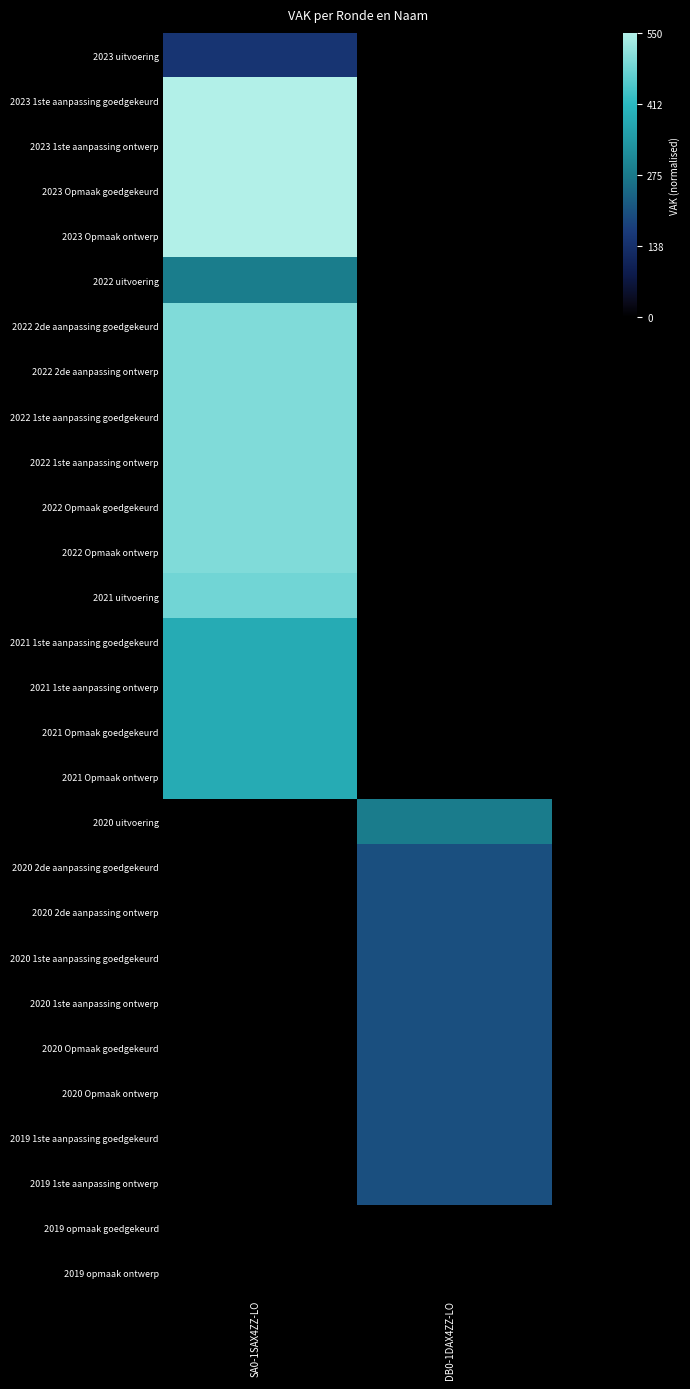

Reading left to right, extract all data points from this chart.

2023 uitvoering: SA0-1SAX4ZZ-LO=0.3	DB0-1DAX4ZZ-LO=0.0
2023 1ste aanpassing goedgekeurd: SA0-1SAX4ZZ-LO=1.0	DB0-1DAX4ZZ-LO=0.0
2023 1ste aanpassing ontwerp: SA0-1SAX4ZZ-LO=1.0	DB0-1DAX4ZZ-LO=0.0
2023 Opmaak goedgekeurd: SA0-1SAX4ZZ-LO=1.0	DB0-1DAX4ZZ-LO=0.0
2023 Opmaak ontwerp: SA0-1SAX4ZZ-LO=1.0	DB0-1DAX4ZZ-LO=0.0
2022 uitvoering: SA0-1SAX4ZZ-LO=0.5	DB0-1DAX4ZZ-LO=0.0
2022 2de aanpassing goedgekeurd: SA0-1SAX4ZZ-LO=0.9	DB0-1DAX4ZZ-LO=0.0
2022 2de aanpassing ontwerp: SA0-1SAX4ZZ-LO=0.9	DB0-1DAX4ZZ-LO=0.0
2022 1ste aanpassing goedgekeurd: SA0-1SAX4ZZ-LO=0.9	DB0-1DAX4ZZ-LO=0.0
2022 1ste aanpassing ontwerp: SA0-1SAX4ZZ-LO=0.9	DB0-1DAX4ZZ-LO=0.0
2022 Opmaak goedgekeurd: SA0-1SAX4ZZ-LO=0.9	DB0-1DAX4ZZ-LO=0.0
2022 Opmaak ontwerp: SA0-1SAX4ZZ-LO=0.9	DB0-1DAX4ZZ-LO=0.0
2021 uitvoering: SA0-1SAX4ZZ-LO=0.9	DB0-1DAX4ZZ-LO=0.0
2021 1ste aanpassing goedgekeurd: SA0-1SAX4ZZ-LO=0.7	DB0-1DAX4ZZ-LO=0.0
2021 1ste aanpassing ontwerp: SA0-1SAX4ZZ-LO=0.7	DB0-1DAX4ZZ-LO=0.0
2021 Opmaak goedgekeurd: SA0-1SAX4ZZ-LO=0.7	DB0-1DAX4ZZ-LO=0.0
2021 Opmaak ontwerp: SA0-1SAX4ZZ-LO=0.7	DB0-1DAX4ZZ-LO=0.0
2020 uitvoering: SA0-1SAX4ZZ-LO=0.0	DB0-1DAX4ZZ-LO=0.5
2020 2de aanpassing goedgekeurd: SA0-1SAX4ZZ-LO=0.0	DB0-1DAX4ZZ-LO=0.4
2020 2de aanpassing ontwerp: SA0-1SAX4ZZ-LO=0.0	DB0-1DAX4ZZ-LO=0.4
2020 1ste aanpassing goedgekeurd: SA0-1SAX4ZZ-LO=0.0	DB0-1DAX4ZZ-LO=0.4
2020 1ste aanpassing ontwerp: SA0-1SAX4ZZ-LO=0.0	DB0-1DAX4ZZ-LO=0.4
2020 Opmaak goedgekeurd: SA0-1SAX4ZZ-LO=0.0	DB0-1DAX4ZZ-LO=0.4
2020 Opmaak ontwerp: SA0-1SAX4ZZ-LO=0.0	DB0-1DAX4ZZ-LO=0.4
2019 1ste aanpassing goedgekeurd: SA0-1SAX4ZZ-LO=0.0	DB0-1DAX4ZZ-LO=0.4
2019 1ste aanpassing ontwerp: SA0-1SAX4ZZ-LO=0.0	DB0-1DAX4ZZ-LO=0.4
2019 opmaak goedgekeurd: SA0-1SAX4ZZ-LO=0.0	DB0-1DAX4ZZ-LO=0.0
2019 opmaak ontwerp: SA0-1SAX4ZZ-LO=0.0	DB0-1DAX4ZZ-LO=0.0